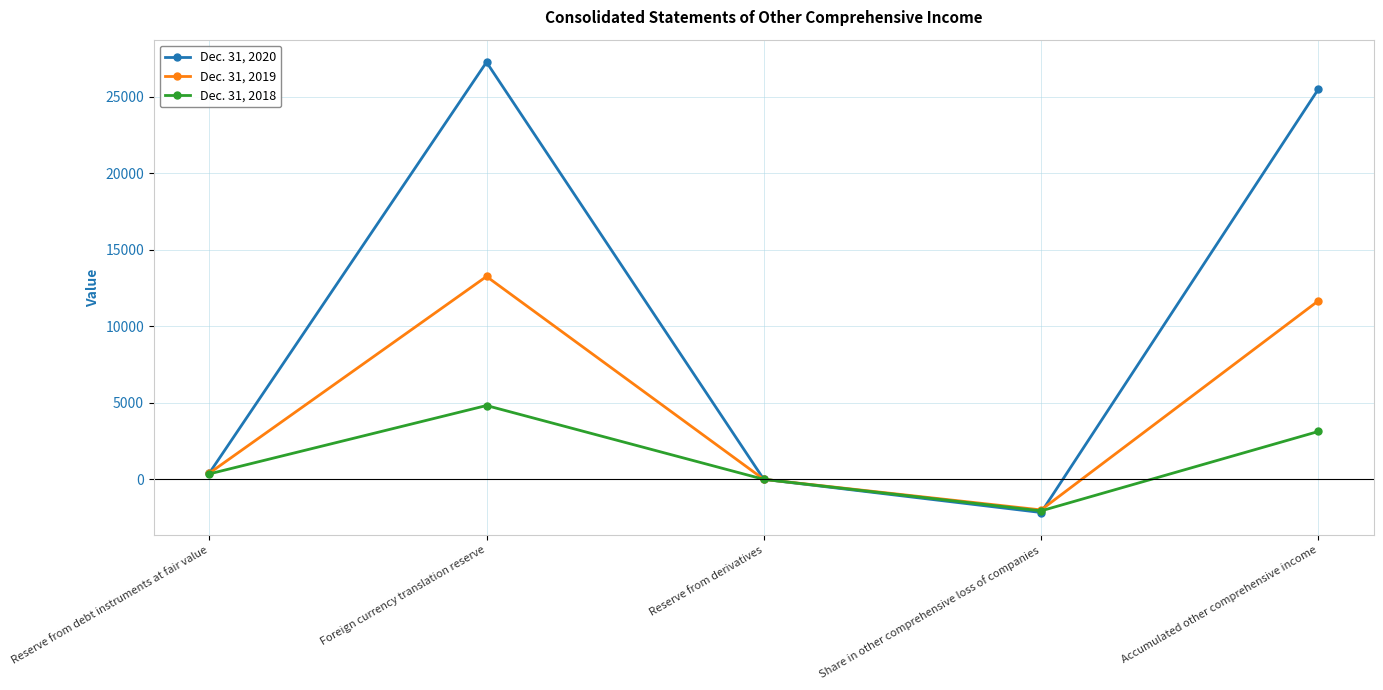

What is the difference between the highest and lowest values at Reserve from debt instruments at fair value?

43